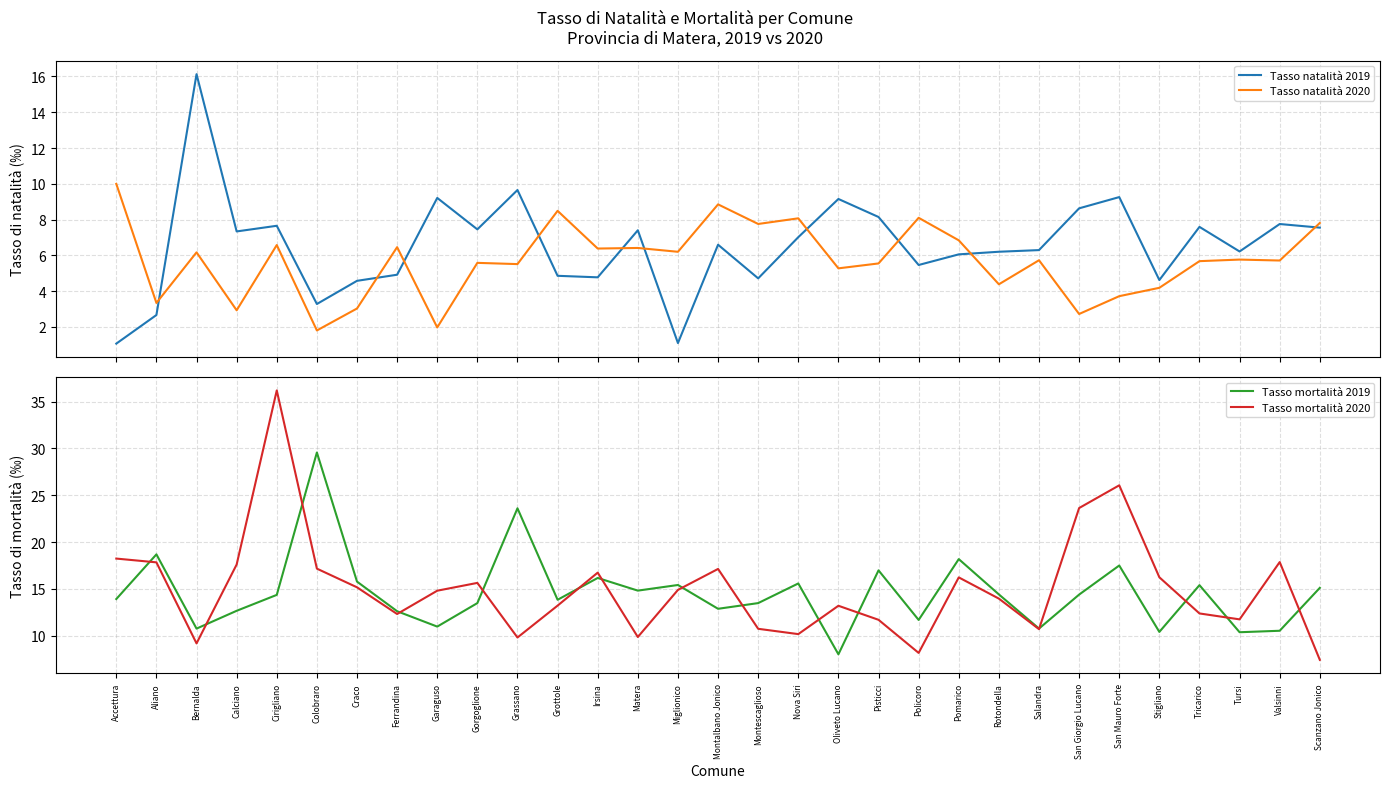

What value does the Tasso mortalità 2020 series have at Pomarico?

16.2